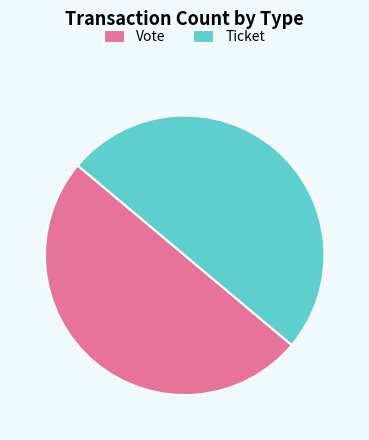

Count the number of slices in the pie.

2